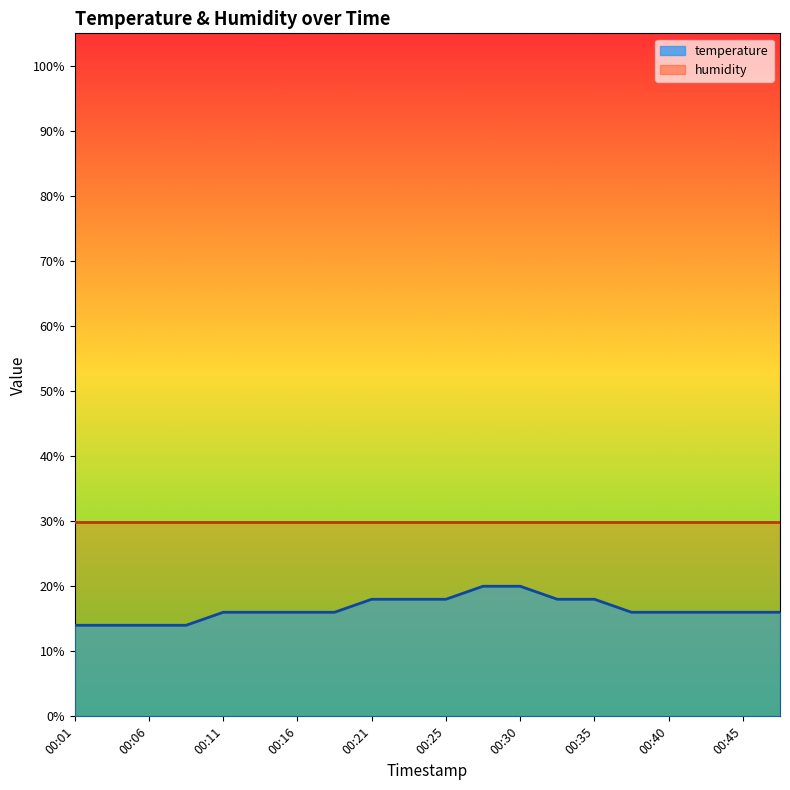

At which label is temperature_line closest to 17?

00:11